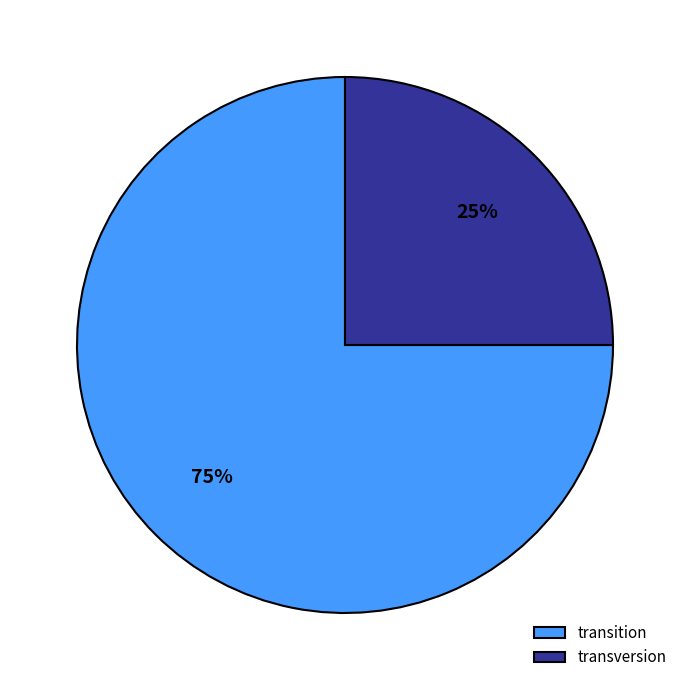

To the nearest percent, what percentage of the pie is transversion?

25%